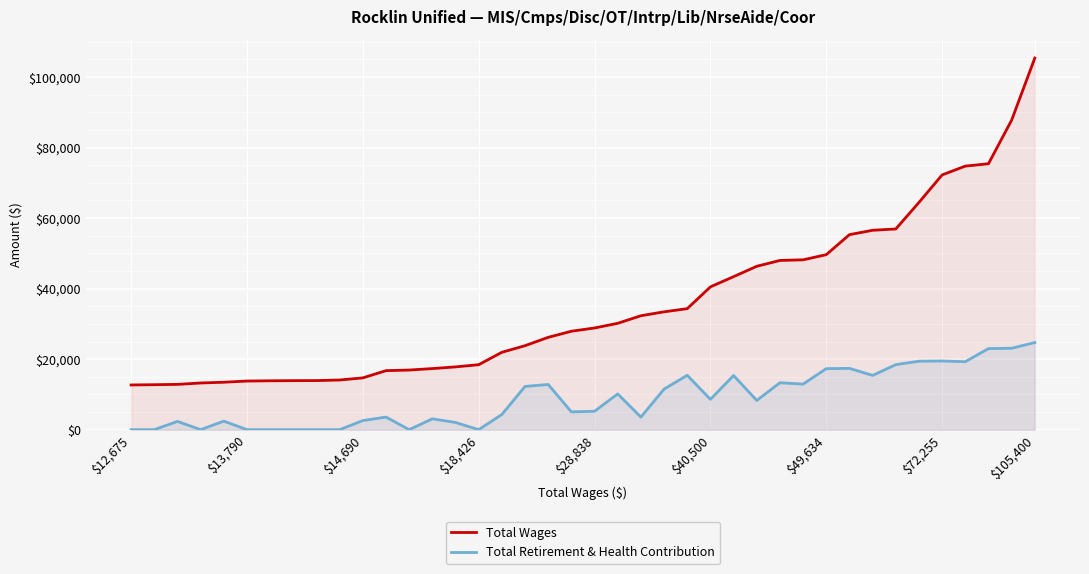

What is the difference between the Total Wages values at 27 and 21?

16174